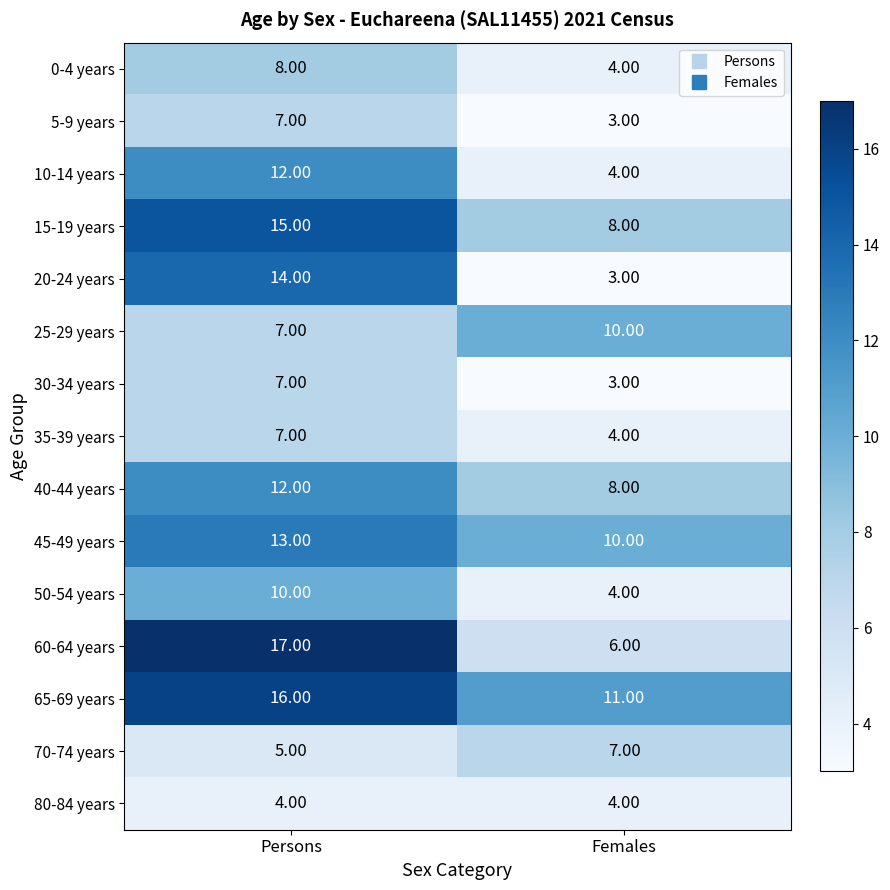

Which series has the largest total across all categories?

65-69 years